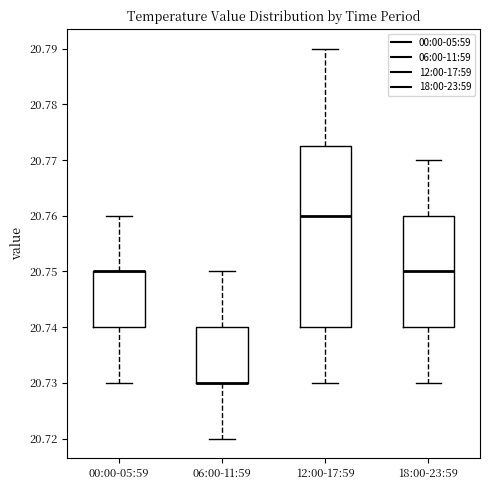

Which box is the tallest, from its lower edge to its upper edge?

12:00-17:59